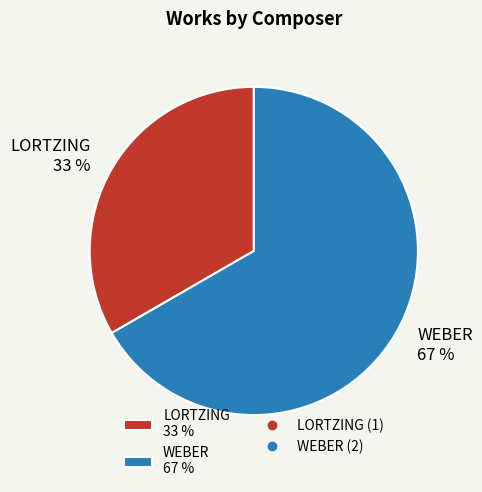

Which has a higher value, WEBER or LORTZING?

WEBER